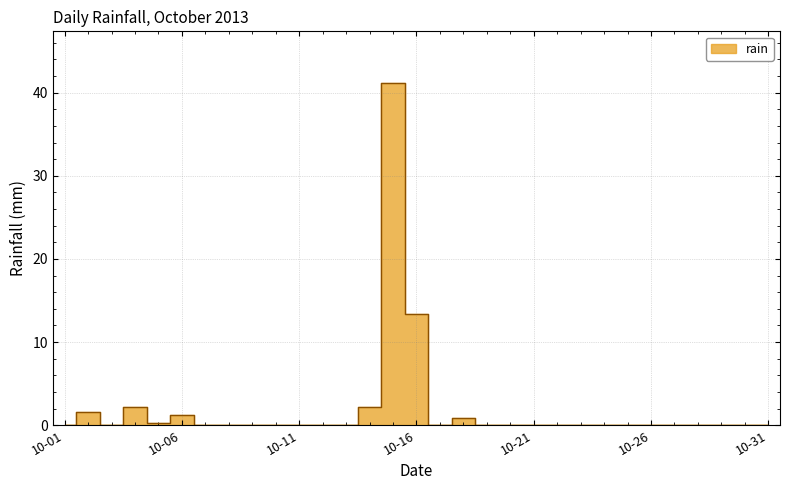

Reading left to right, extract all data points from this chart.

0.0	1.6	0.0	2.2	0.2	1.2	0.0	0.0	0.0	0.0	0.0	0.0	0.0	2.2	41.2	13.4	0.0	0.8	0.0	0.0	0.0	0.0	0.0	0.0	0.0	0.0	0.0	0.0	0.0	0.0	0.0